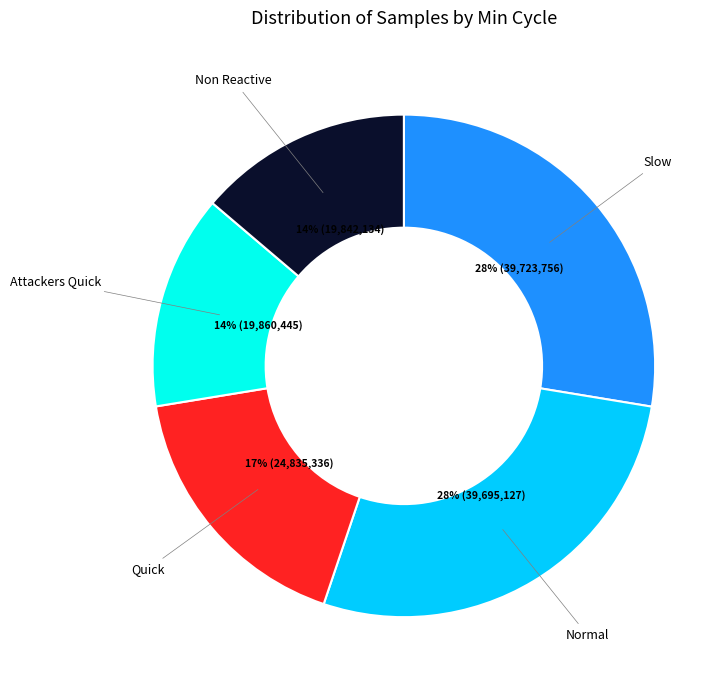

Is there any slice that represents more than half of the pie?

No